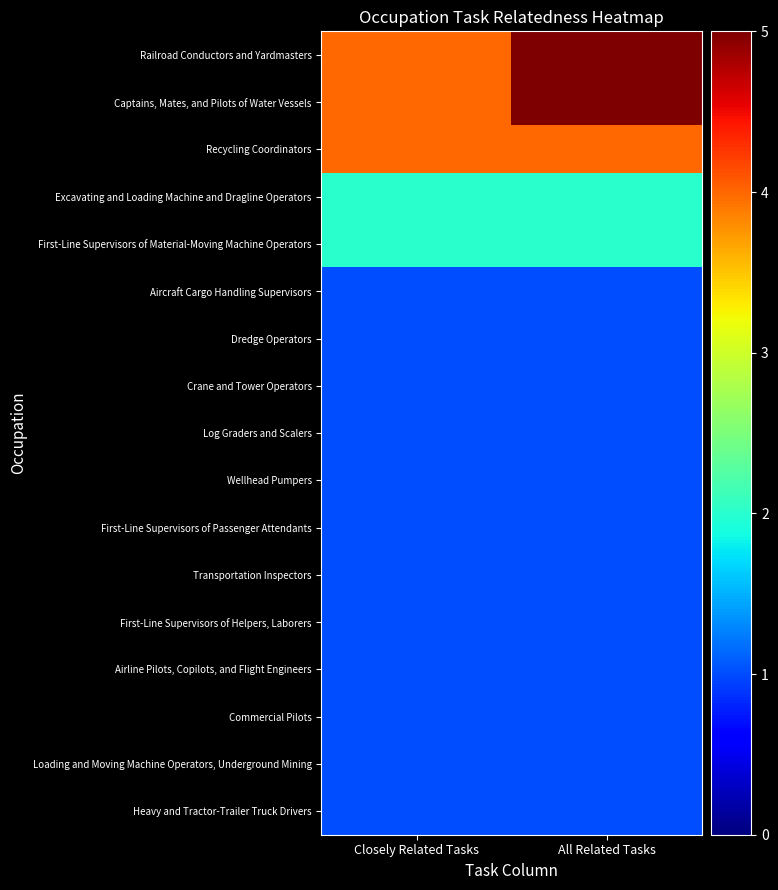

List the series in order of their peak value, lowest first.

Aircraft Cargo Handling Supervisors, Dredge Operators, Crane and Tower Operators, Log Graders and Scalers, Wellhead Pumpers, First-Line Supervisors of Passenger Attendants, Transportation Inspectors, First-Line Supervisors of Helpers, Laborers, Airline Pilots, Copilots, and Flight Engineers, Commercial Pilots, Loading and Moving Machine Operators, Underground Mining, Heavy and Tractor-Trailer Truck Drivers, Excavating and Loading Machine and Dragline Operators, First-Line Supervisors of Material-Moving Machine Operators, Recycling Coordinators, Railroad Conductors and Yardmasters, Captains, Mates, and Pilots of Water Vessels